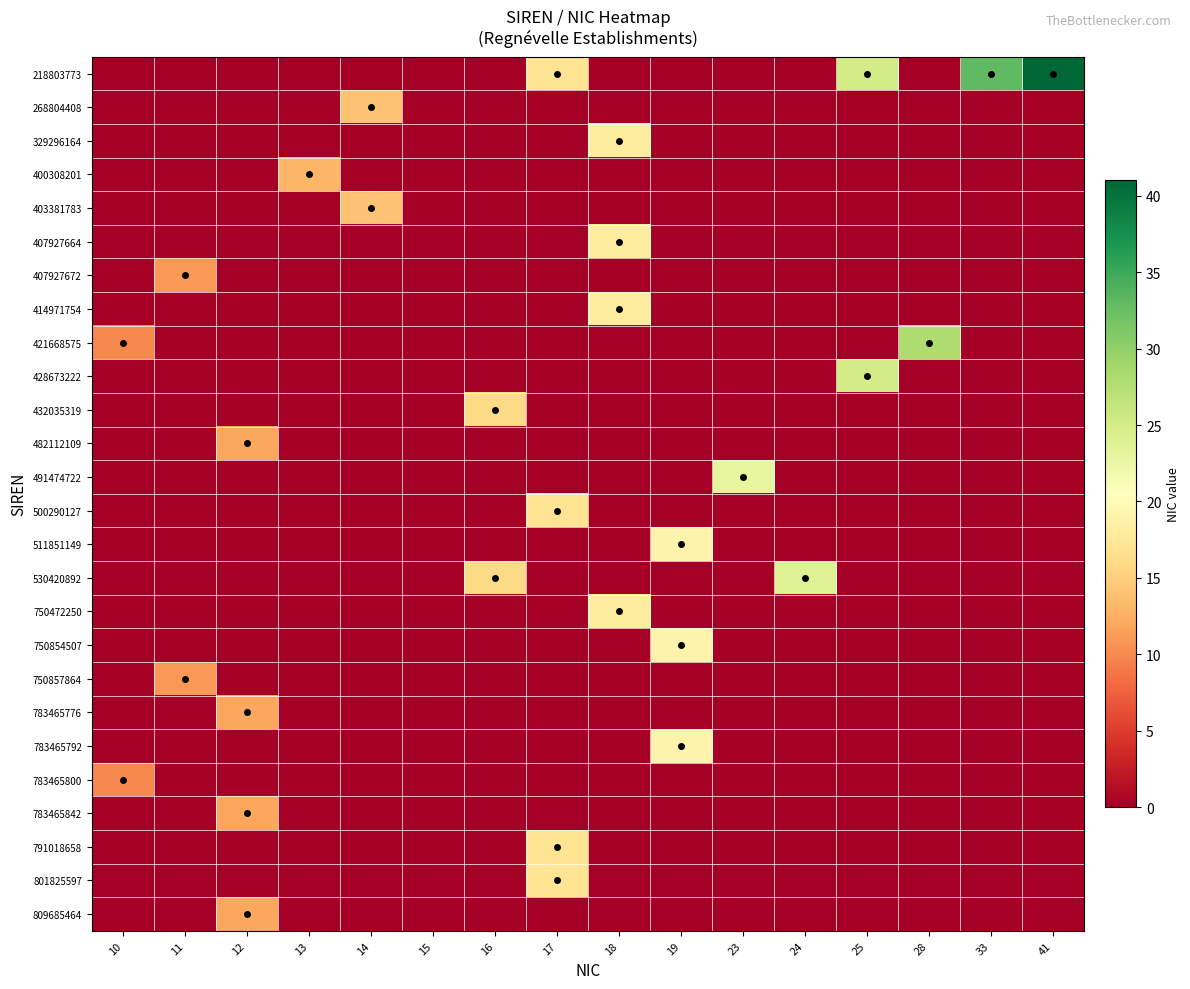

How many distinct data groups are displayed?

26